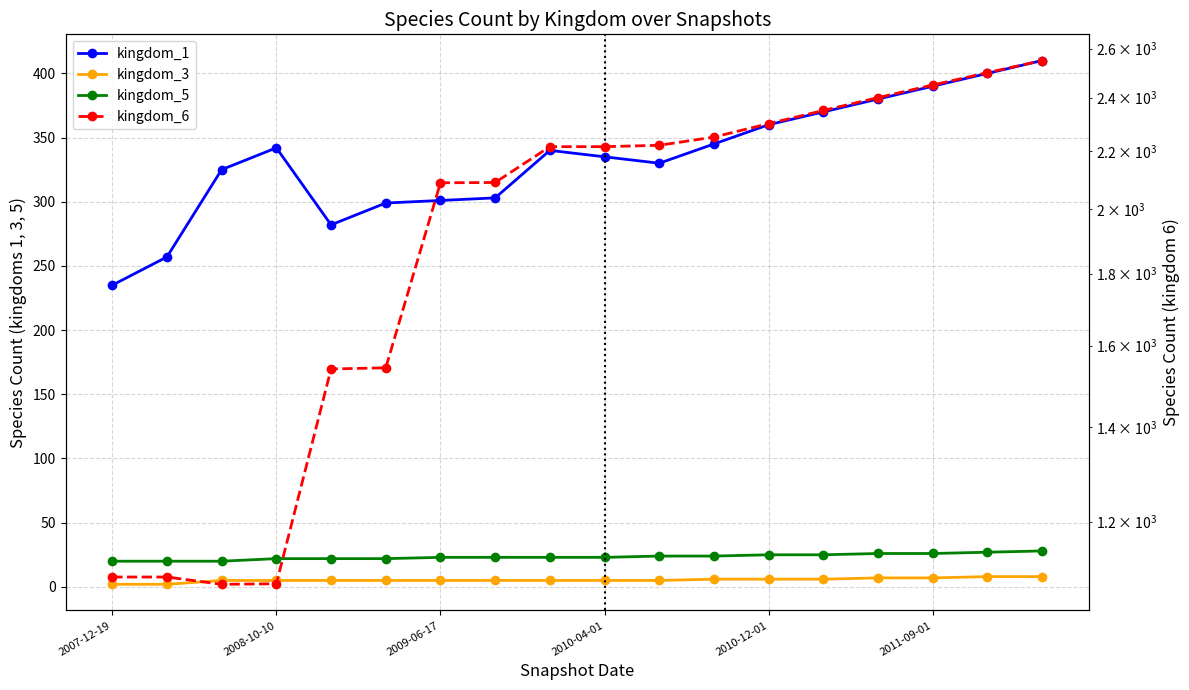

True or false: kingdom_5 and kingdom_3 cross at least once.

False